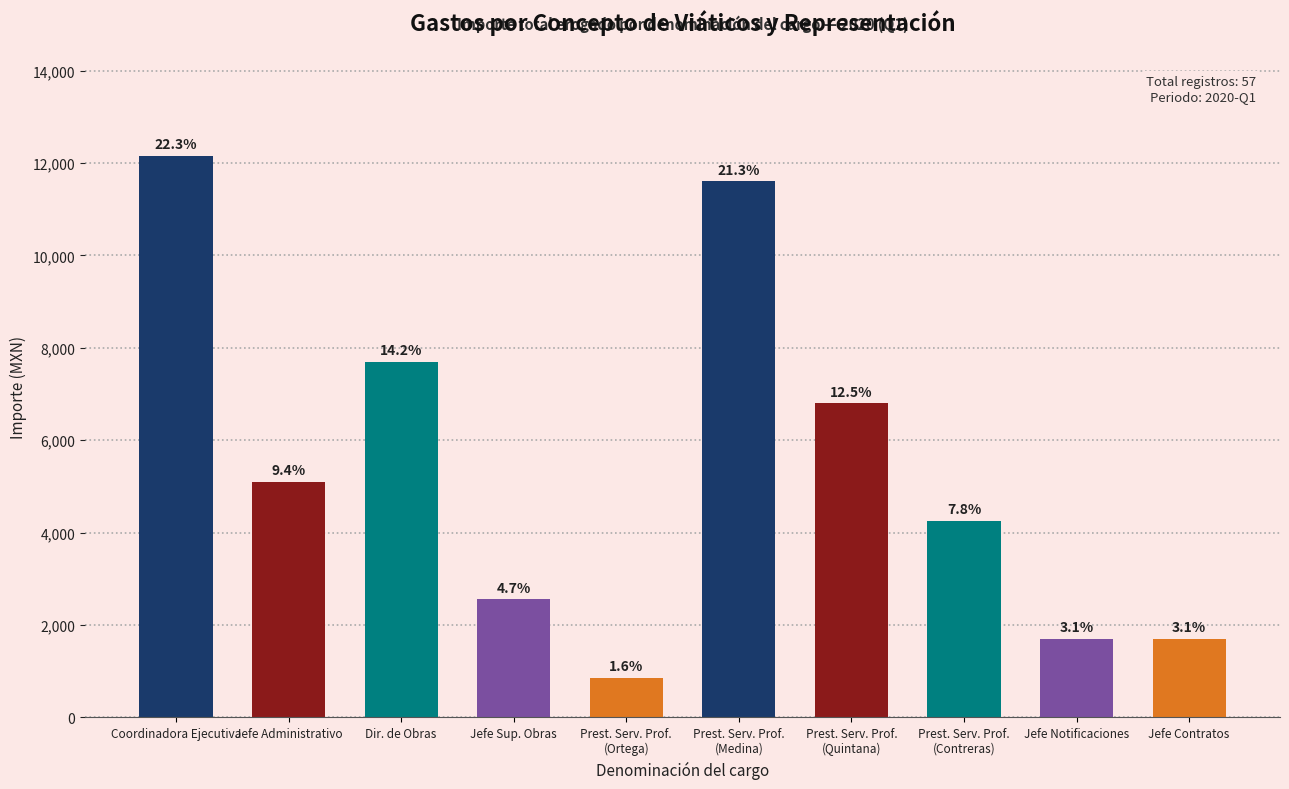

What is the ratio of the value at Jefe Notificaciones to the value at Jefe Administrativo?

0.3